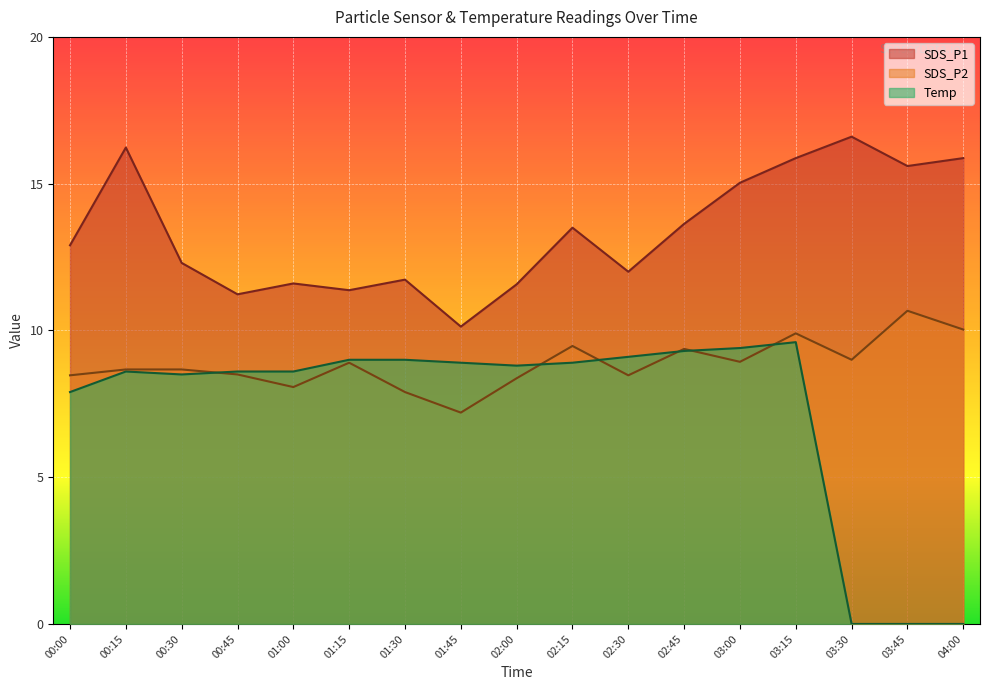

True or false: Temp and SDS_P2 intersect in this chart.

True